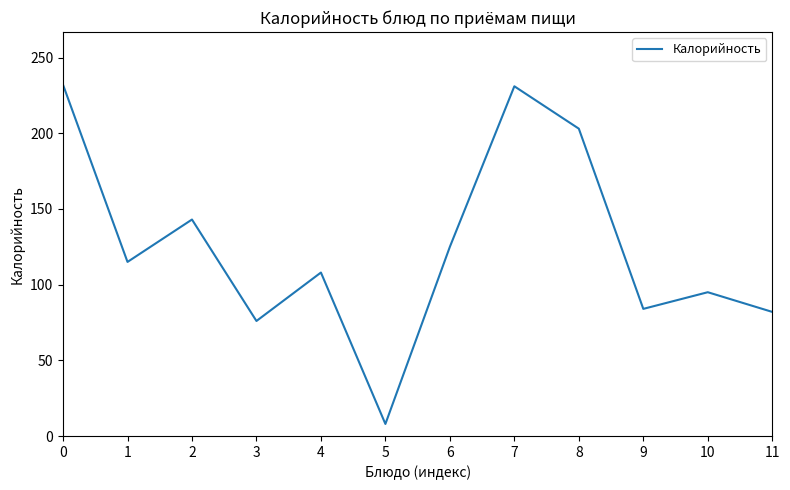

What is the sum of the values at 9 and 5?

92